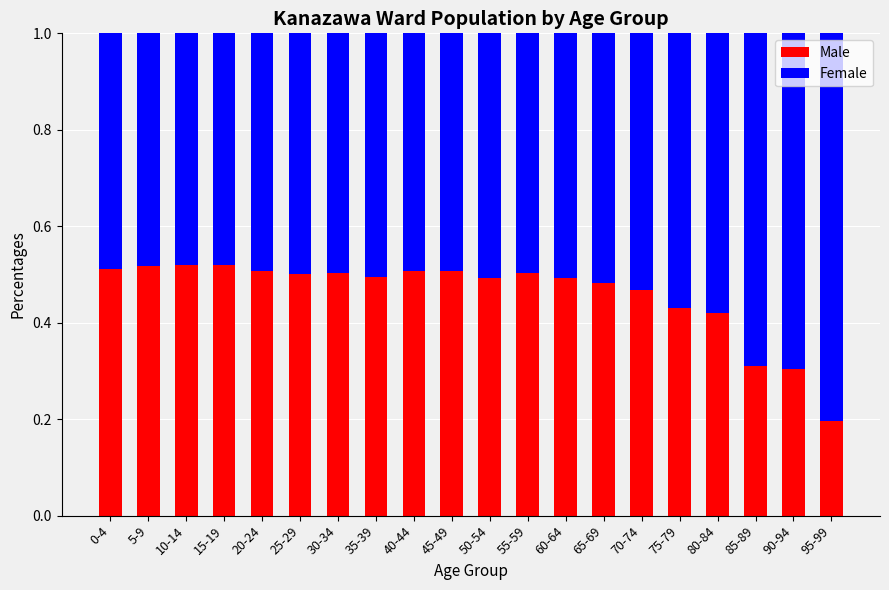

What is the sum of all Male values?

9.2